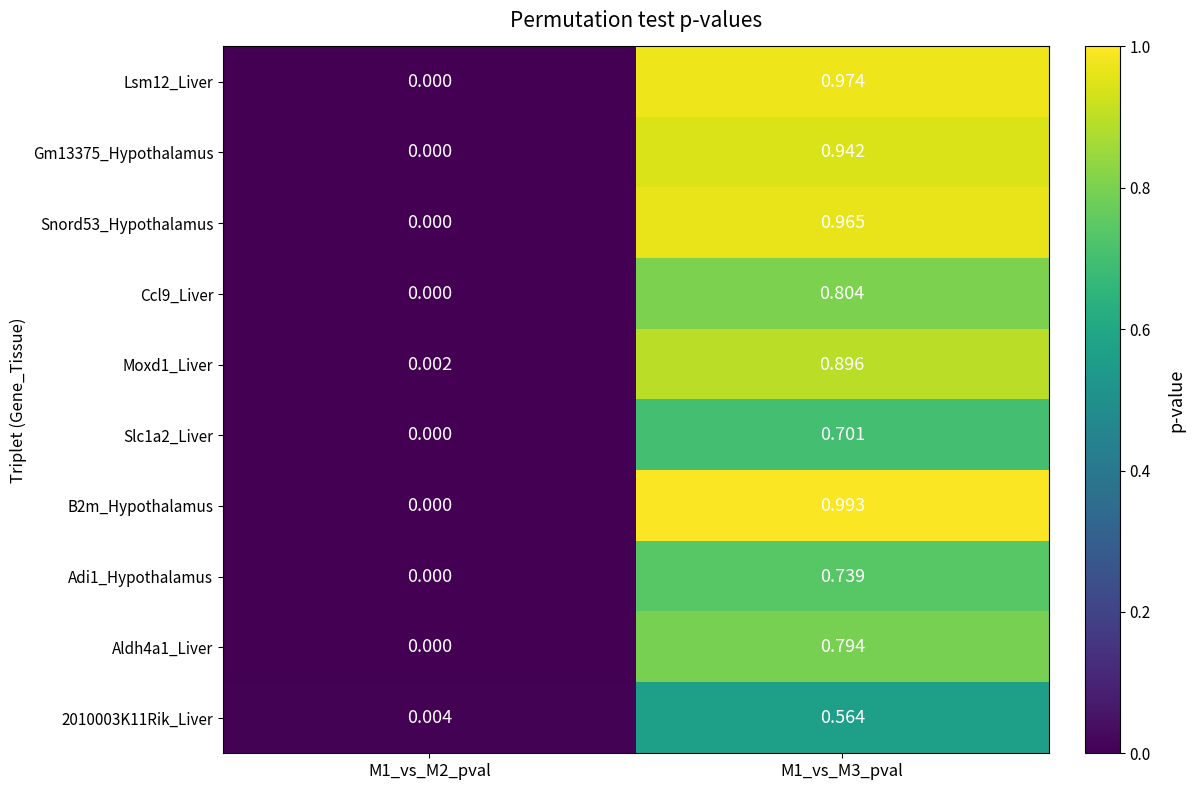

Which series has the widest spread of values?

B2m_Hypothalamus